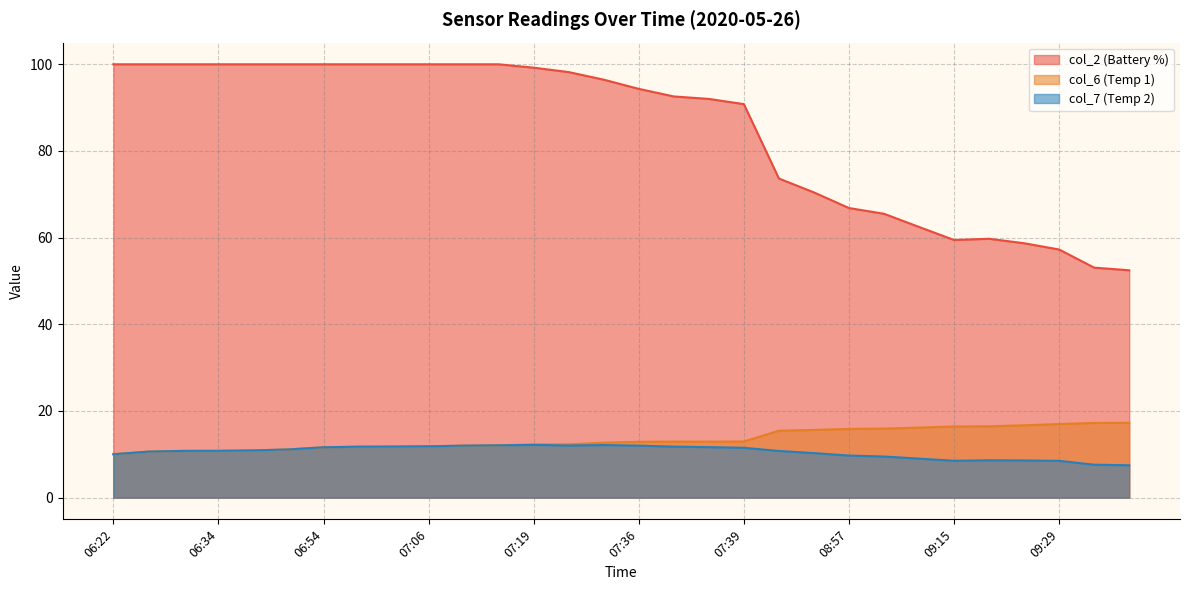

Does the chart have visible grid lines?

Yes